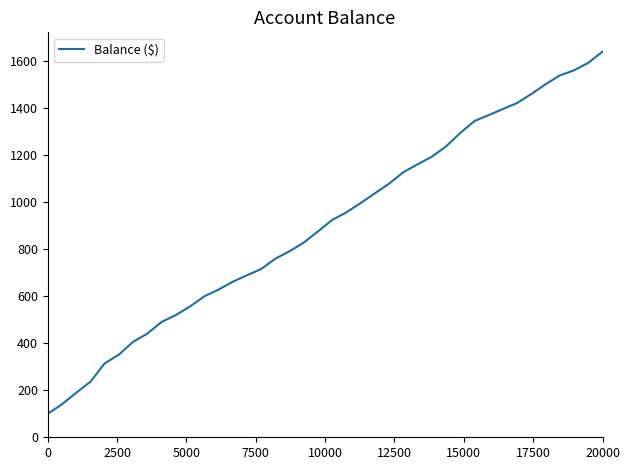

What is the minimum value shown in the chart?

100.0